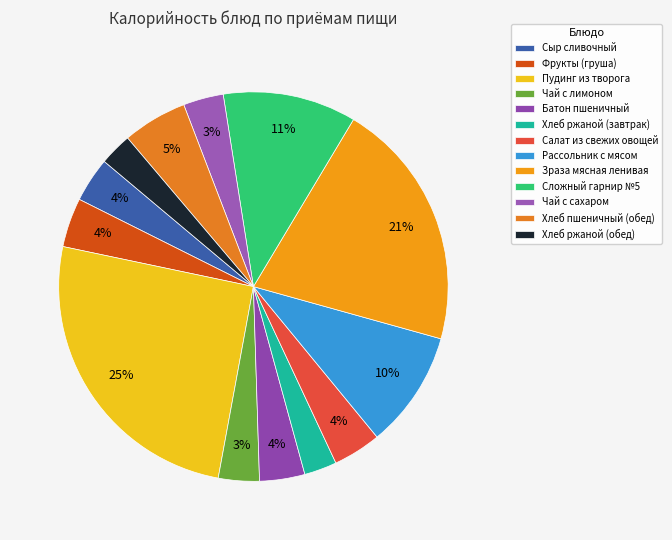

To the nearest percent, what is the average slice percentage?

8%